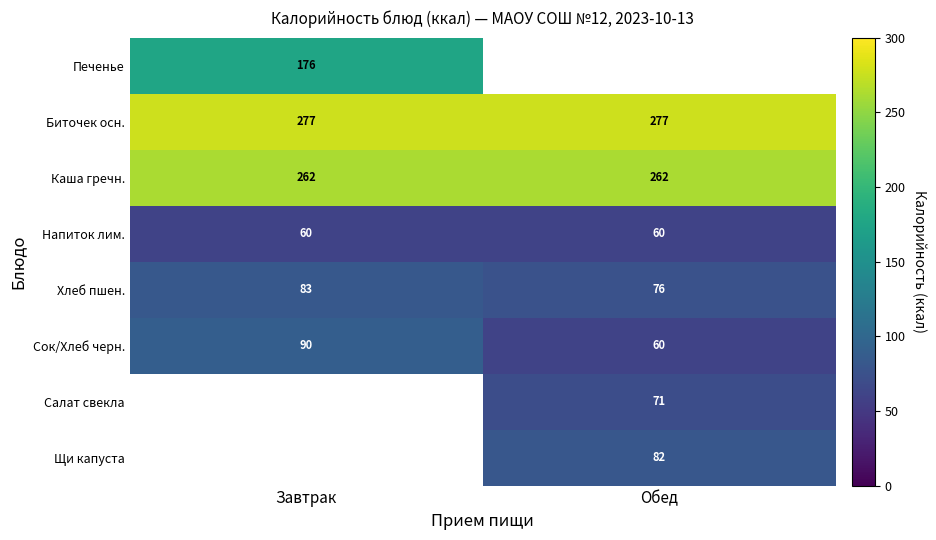

At which label does Хлеб пшен. reach its peak?

Завтрак